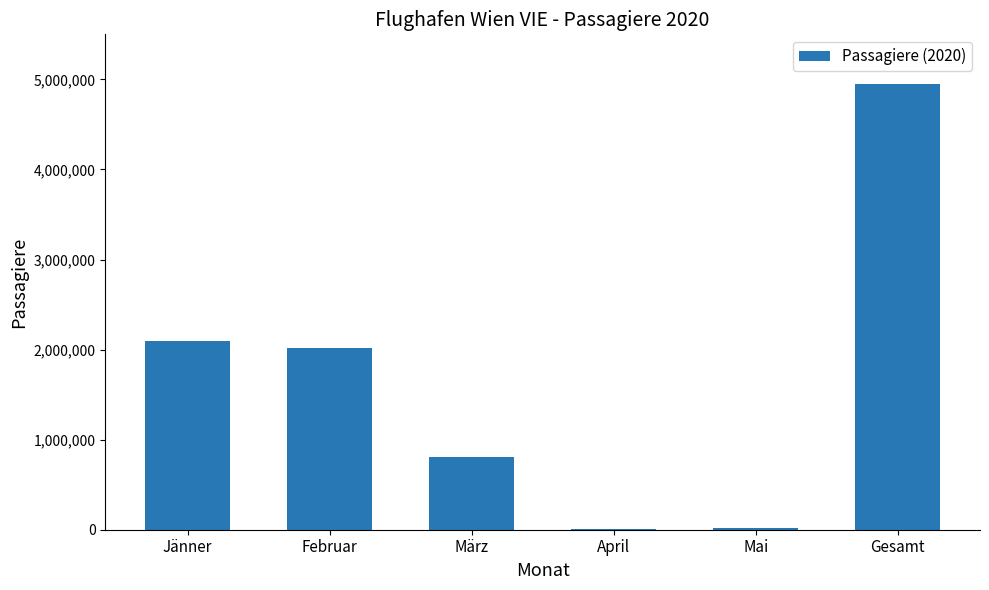

Is it true that the value at Jänner is 3416547?

False